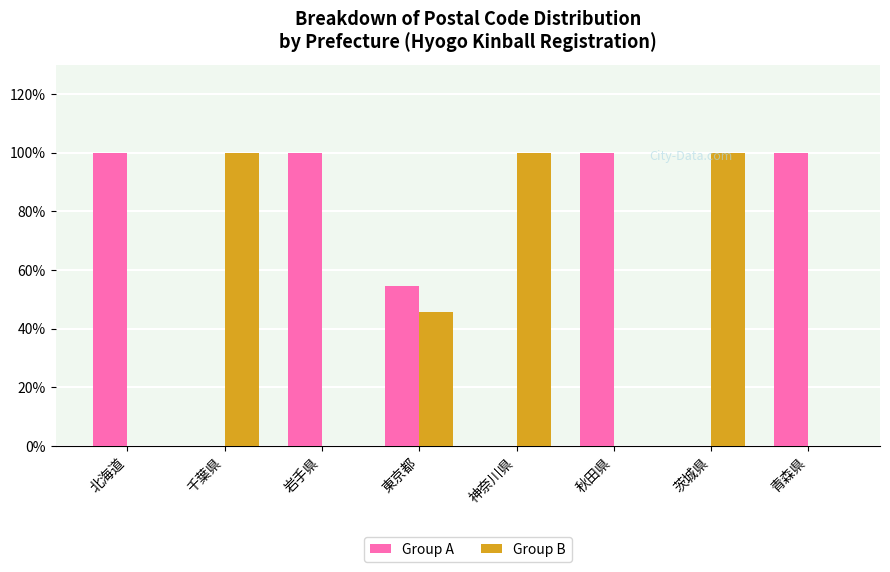

What is the maximum value shown in the chart?

100.0